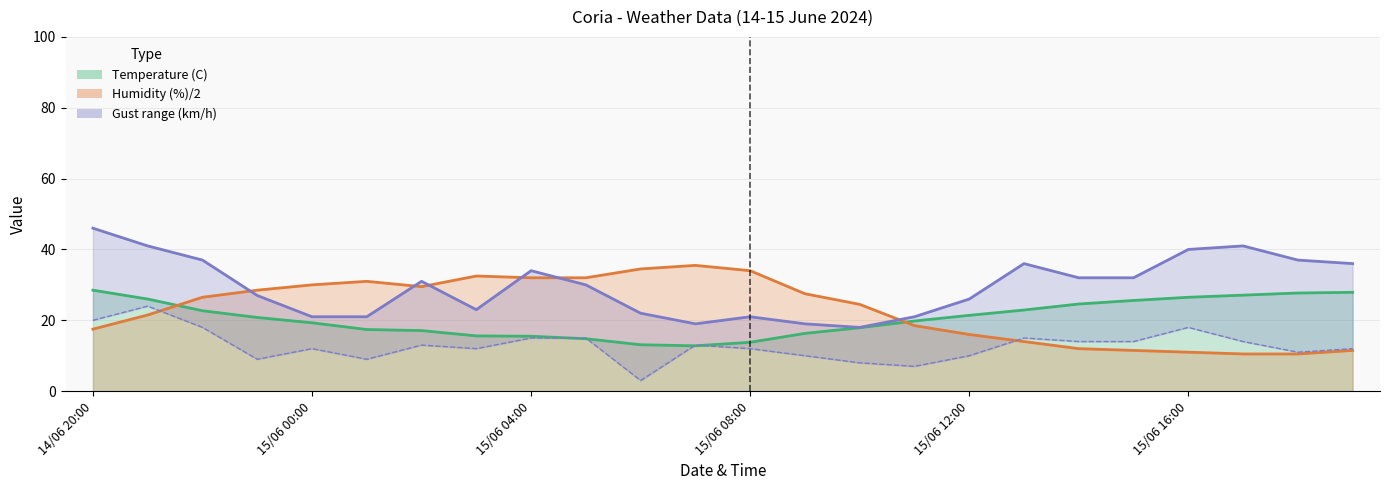

Where is the first local maximum for Humidity (%)?

15/06 01:00